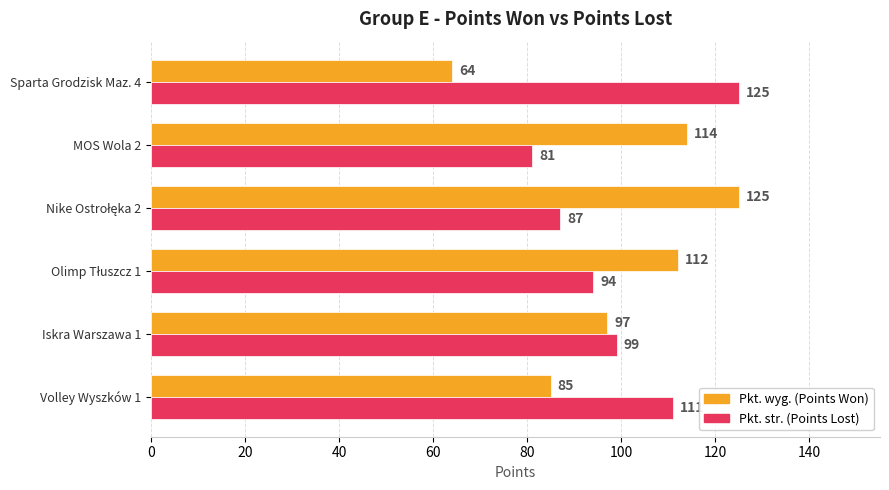

What is the total value across all series at Volley Wyszków 1?

196